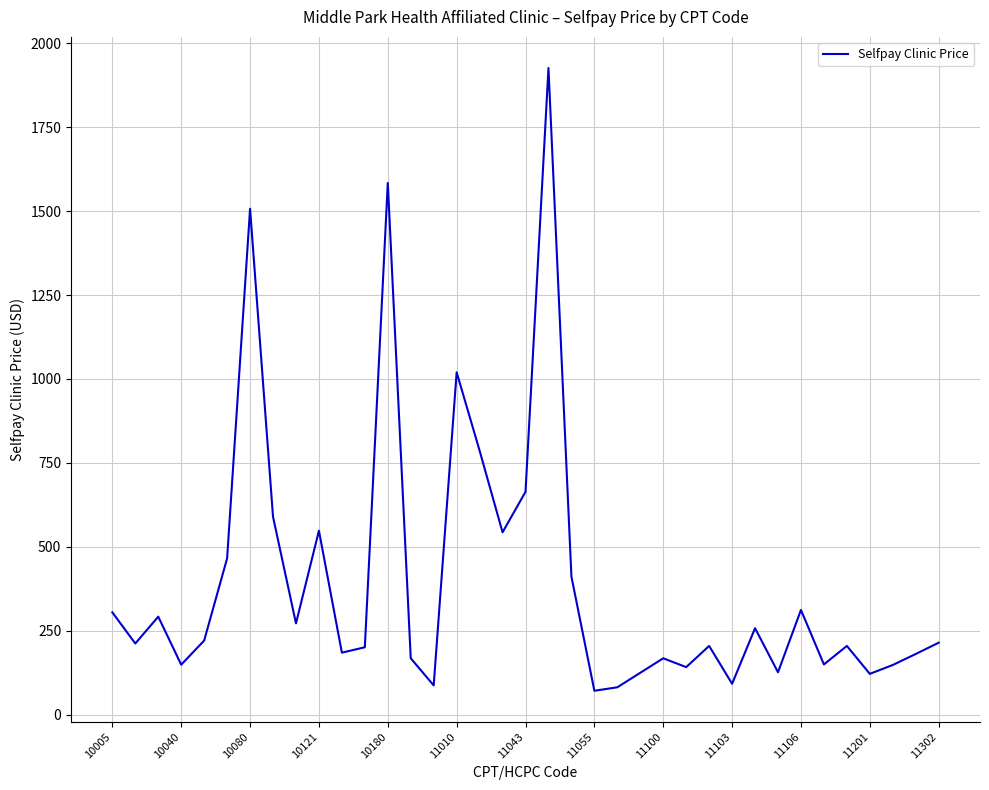

What is the difference between the maximum and minimum values?

1855.2